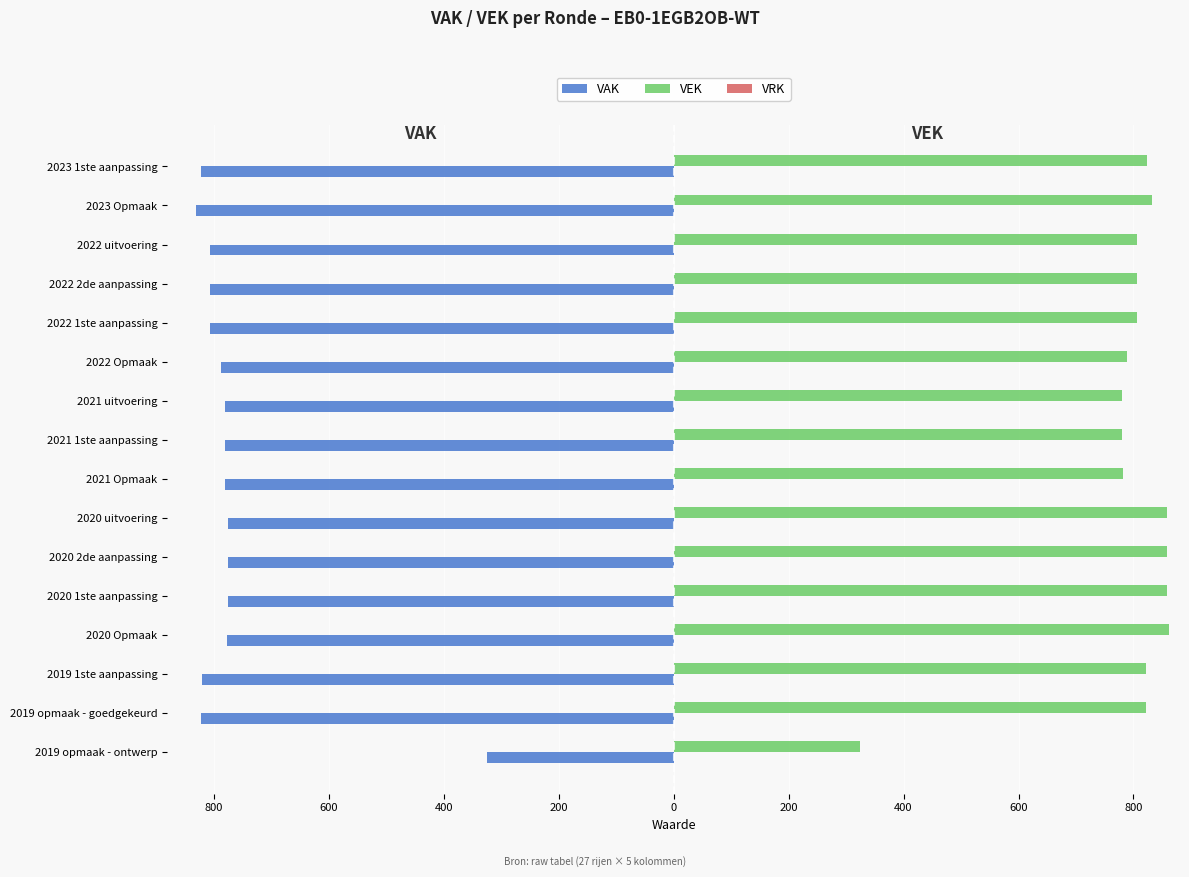

At how many categories does at least one series exceed 422?

15